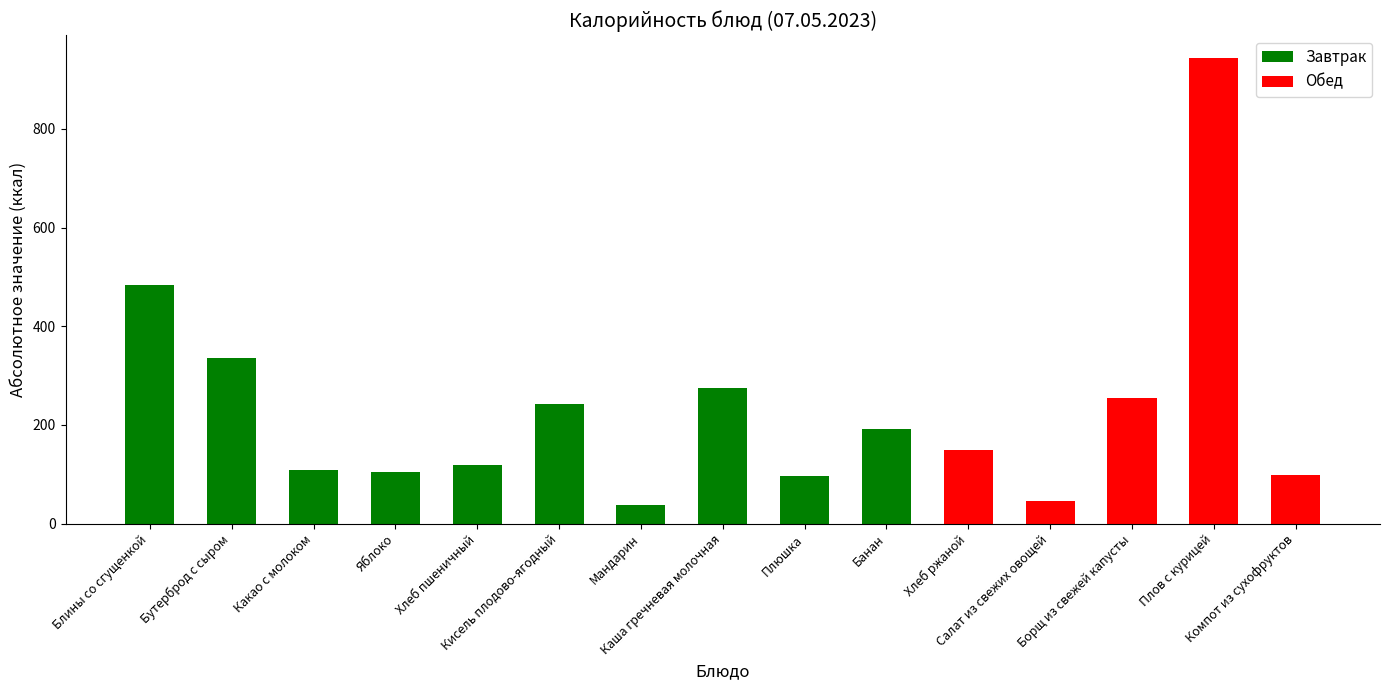

What is the difference between the maximum and second lowest values?

898